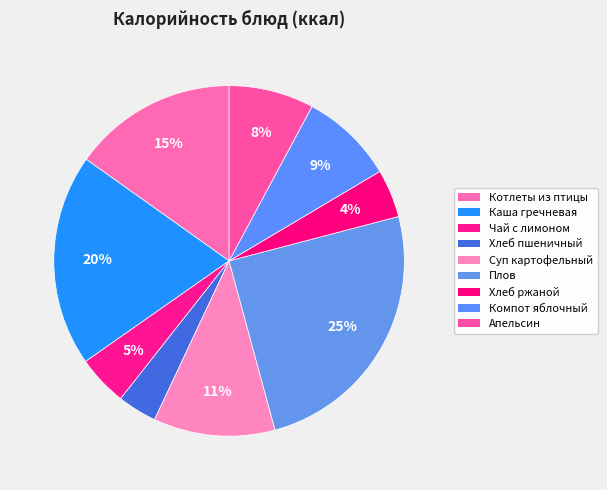

Does Чай с лимоном represent more than half of the total?

No